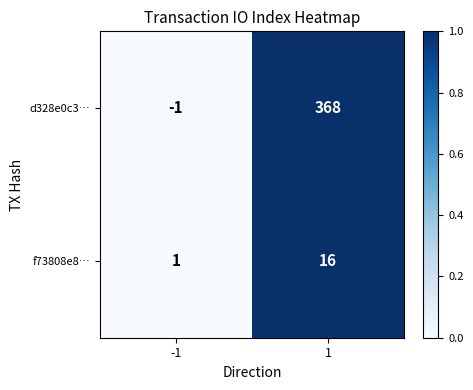

At how many categories does at least one series exceed 0?

2